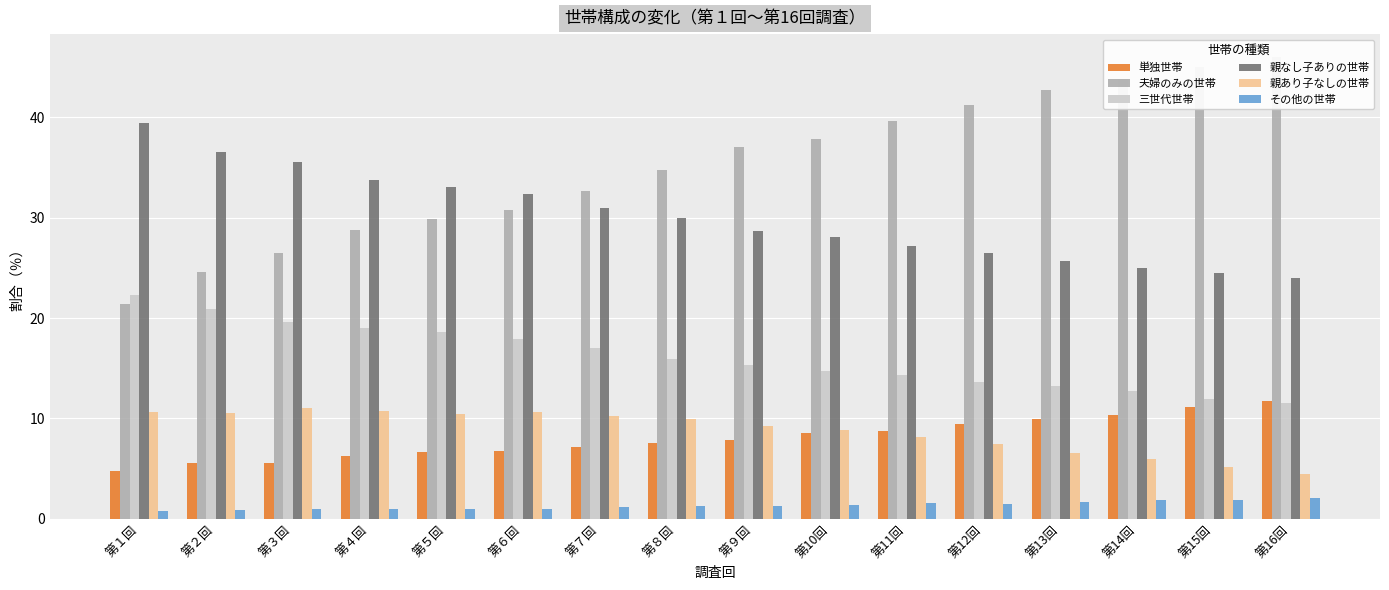

Is it true that 親なし子ありの世帯 equals 35.6 at 第３回?

True